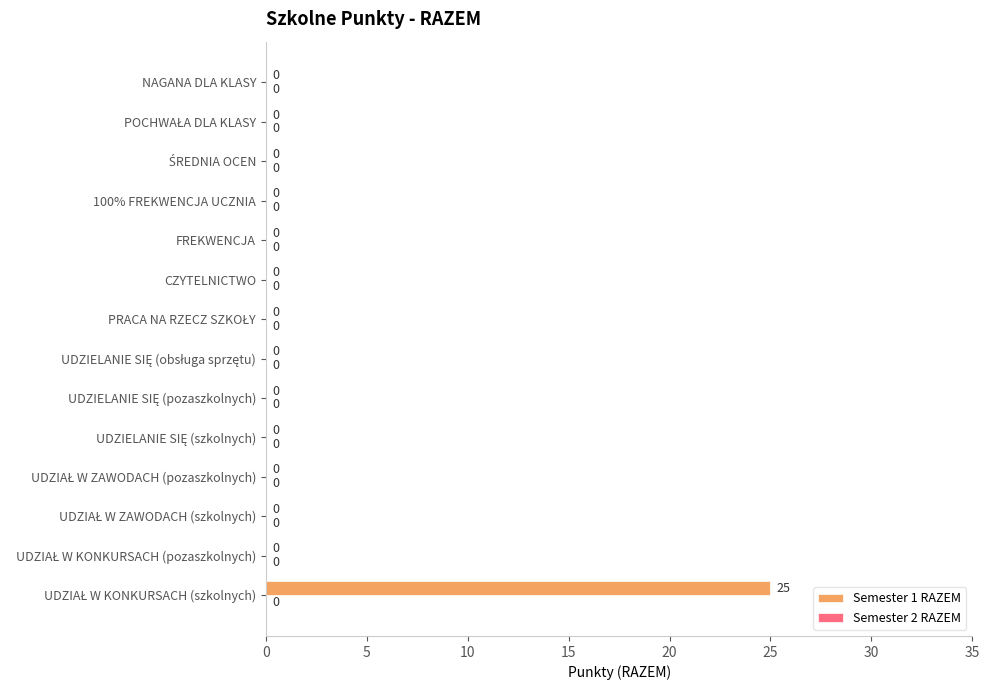

What is the greatest value displayed?

25